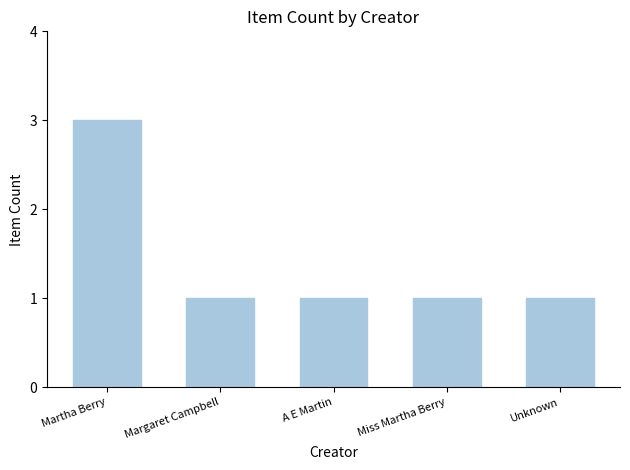

How many bars are there in total?

5